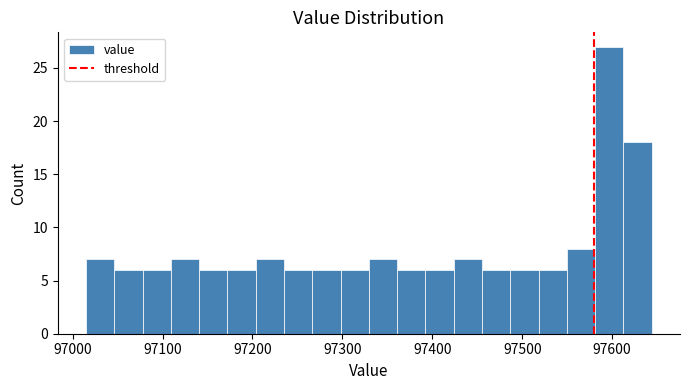

Around what value on the x-axis is the tallest bar? Give the approximate position of its centre, as read against the axis.

97600